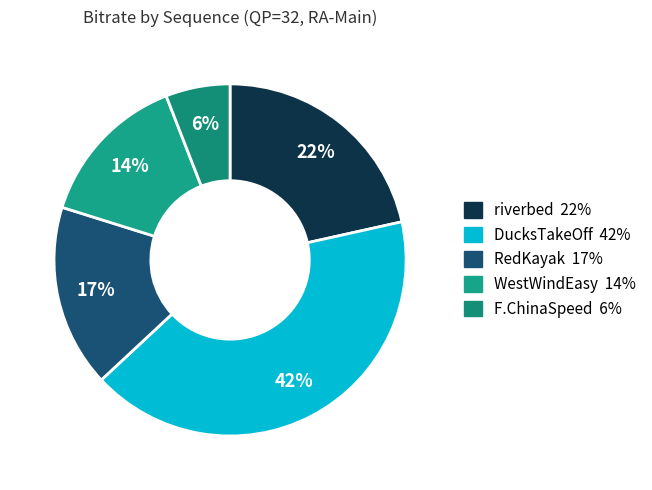

To the nearest percent, what is the difference between the largest and smallest slice percentages?

36%